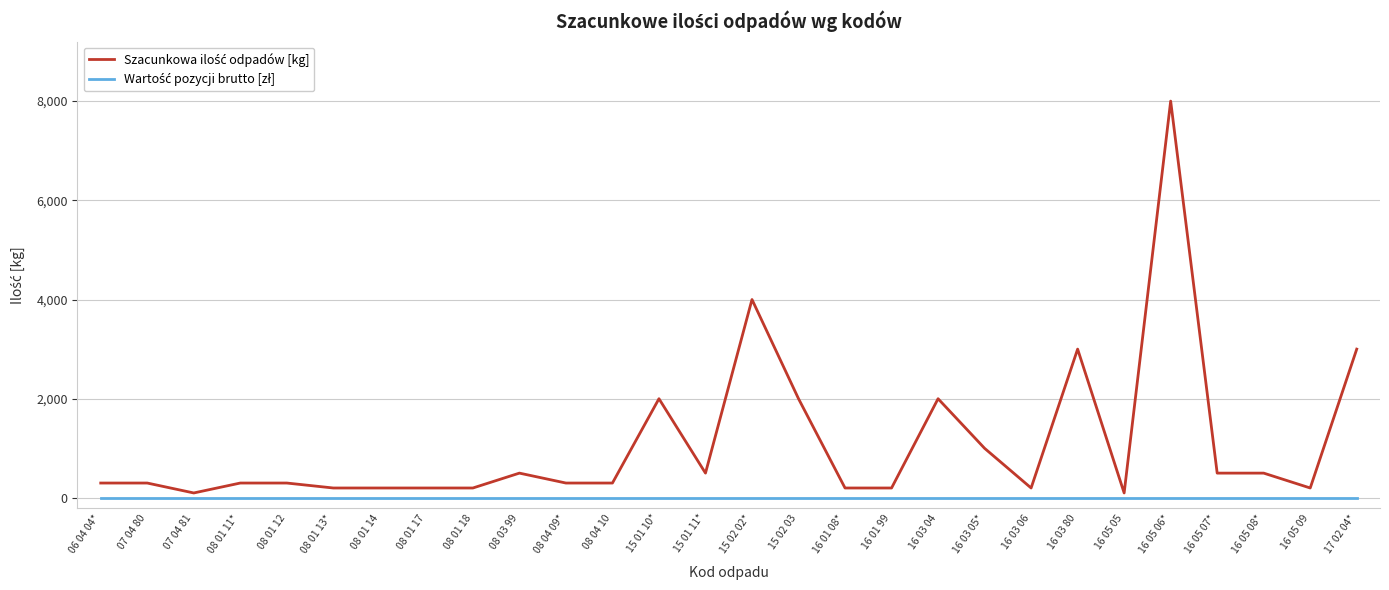

At which category is the sum across all series the highest?

16 05 06*